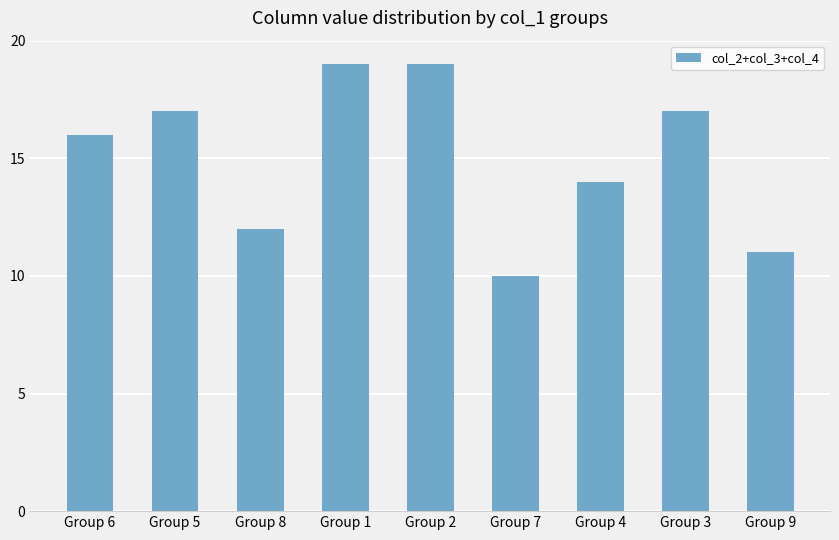

Approximately how many times larger is the value at Group 2 compared to Group 3?

1.1